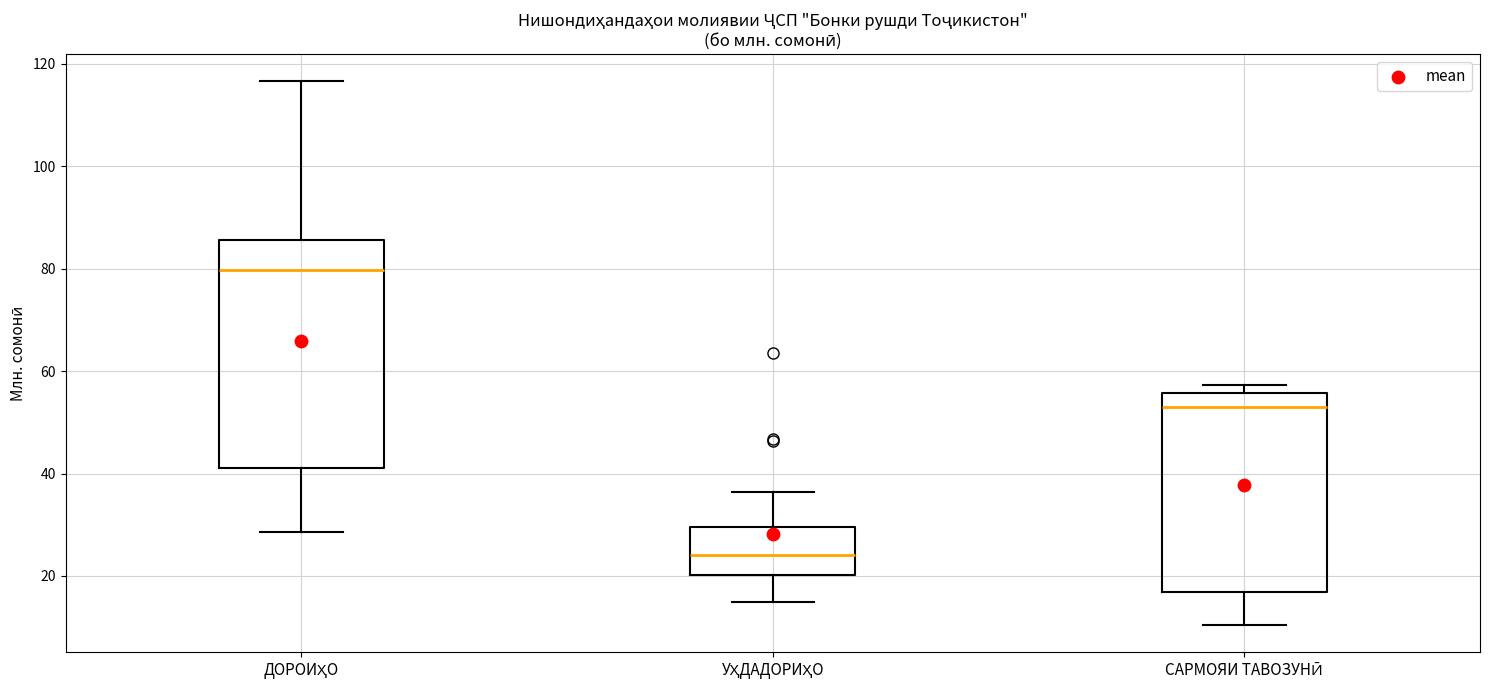

Comparing the boxes themselves (not the whiskers), which one is the tallest?

ДОРОИҲО